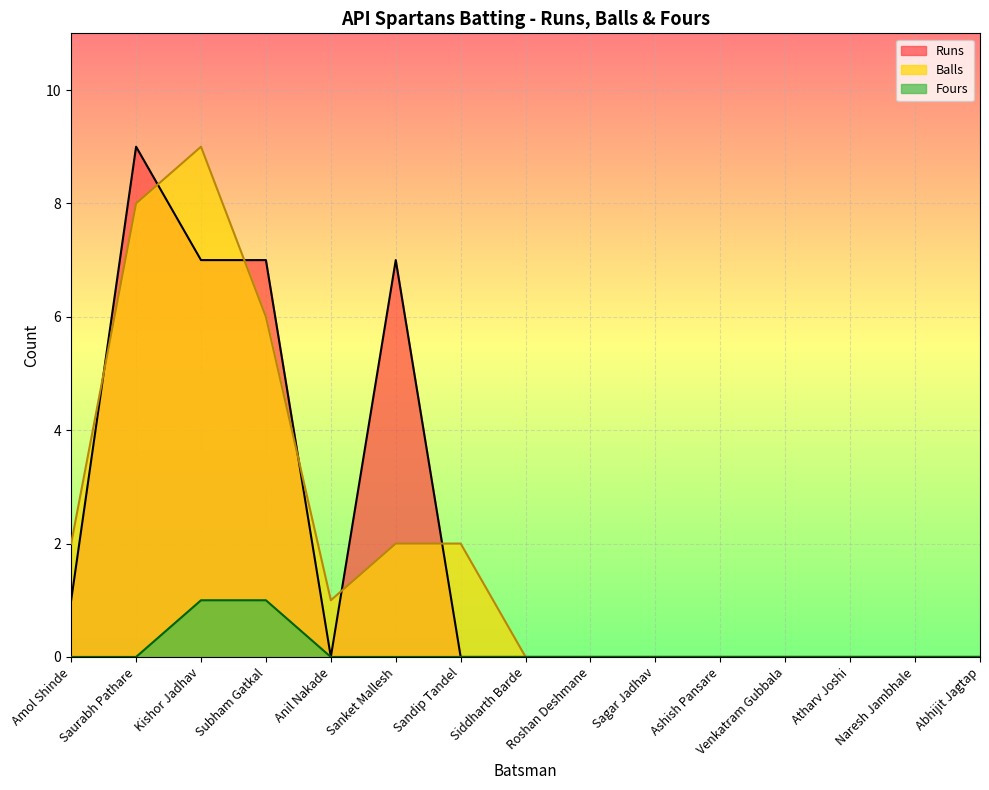

At which label does Balls reach its minimum?

Siddharth Barde